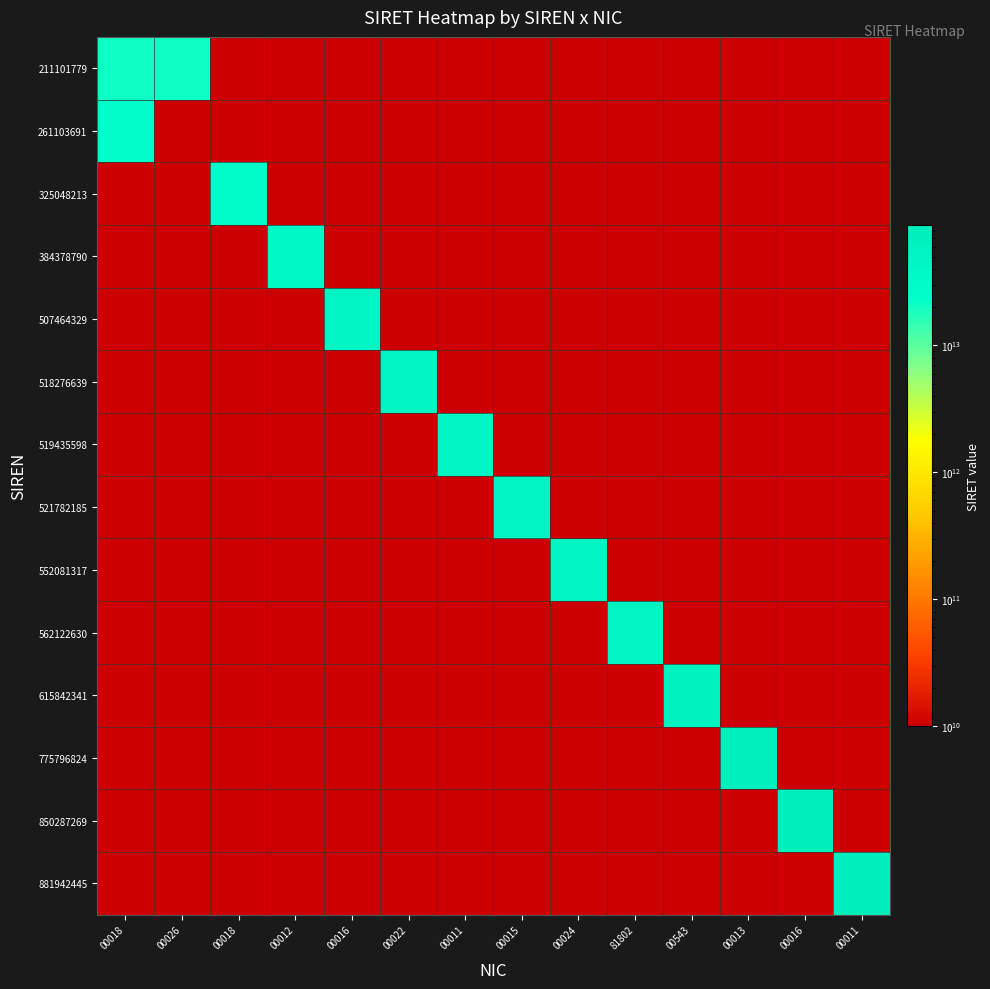

At which category is the sum across all series the highest?

00011